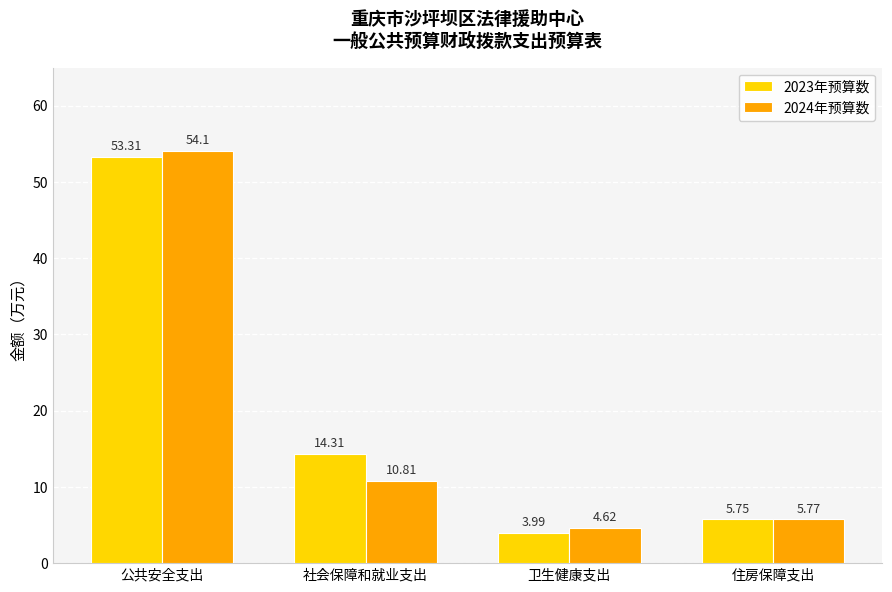

Where is 2024年预算数 nearest to the value 29?

社会保障和就业支出